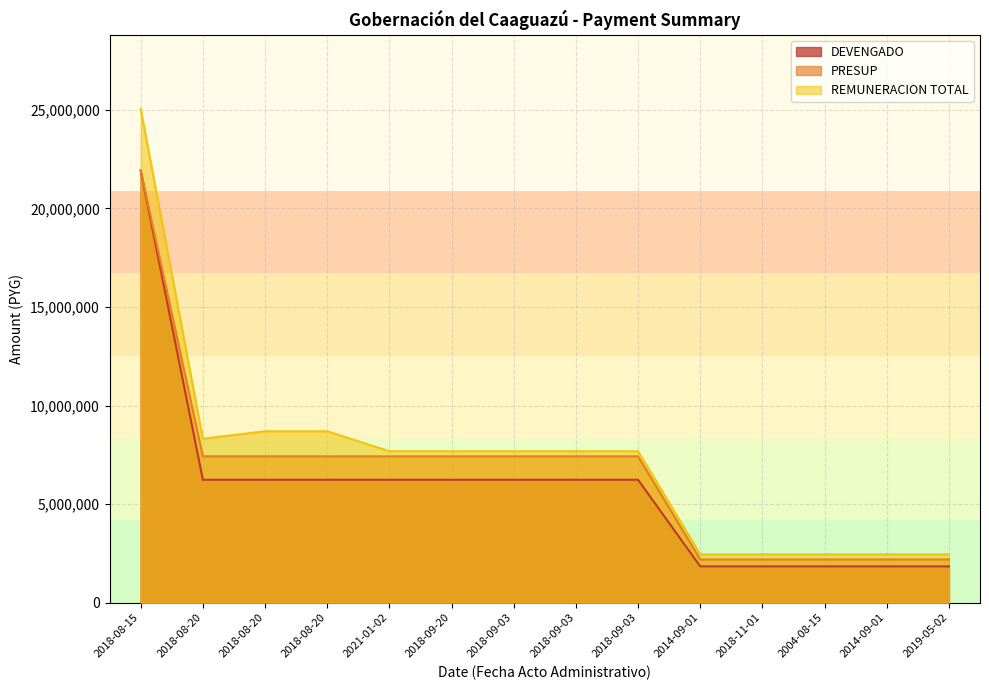

What is the approximate value of DEVENGADO at 2014-09-01?

1841985